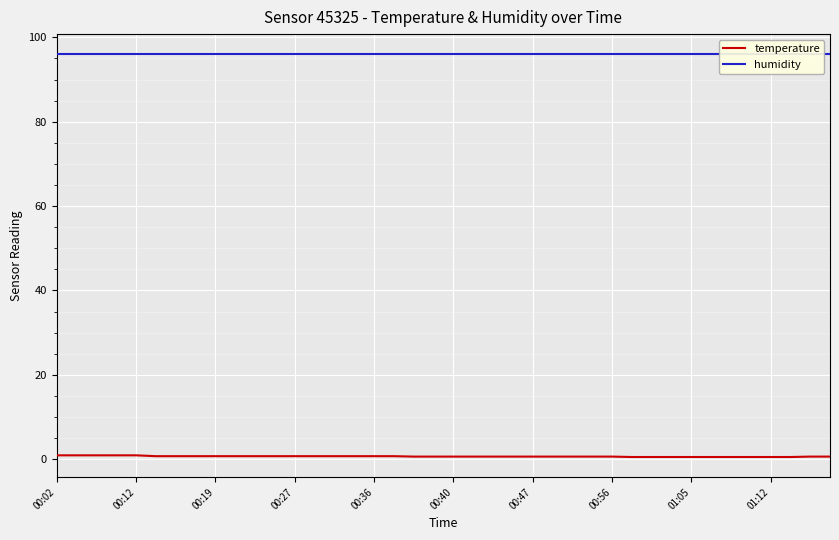

Is this an area chart (filled region under the line)?

No